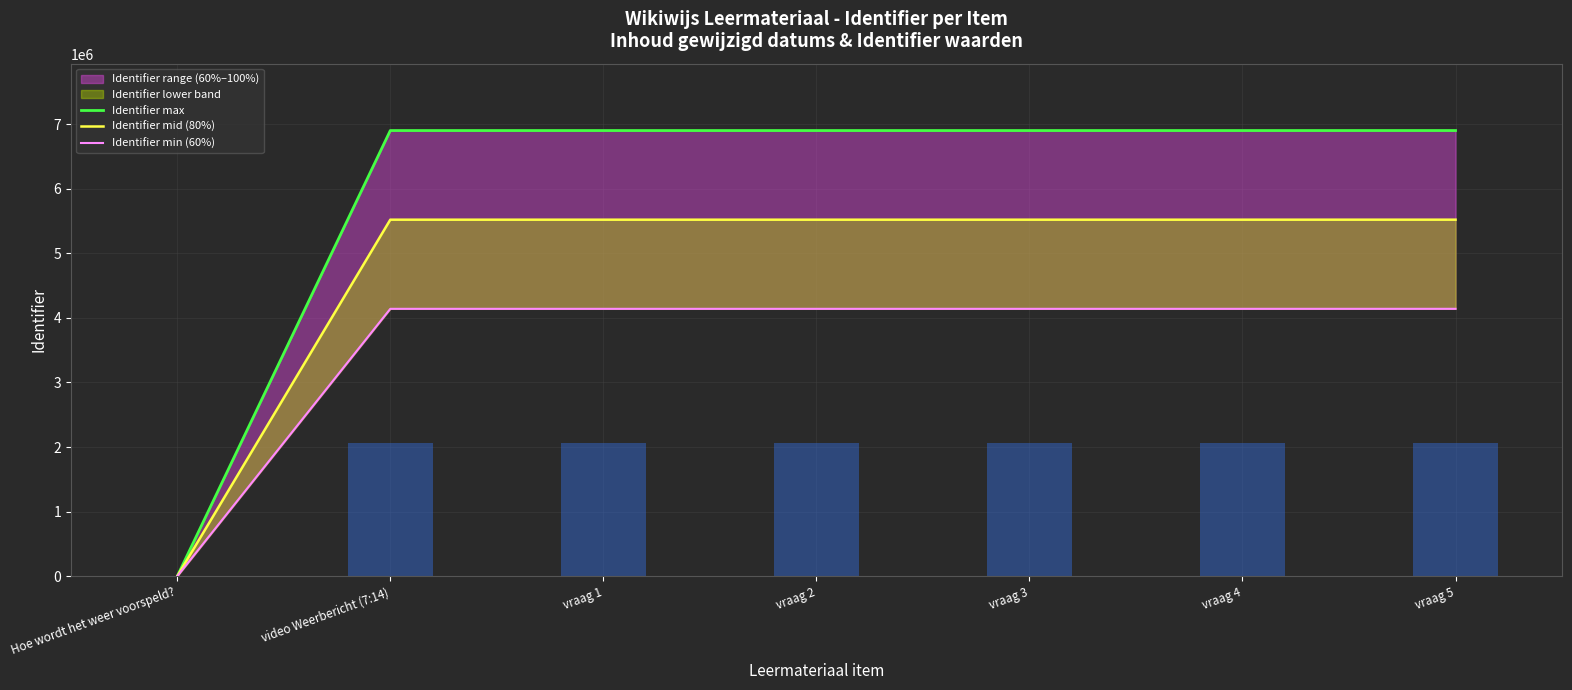

What is the label of the 3rd bar from the right?

vraag 3